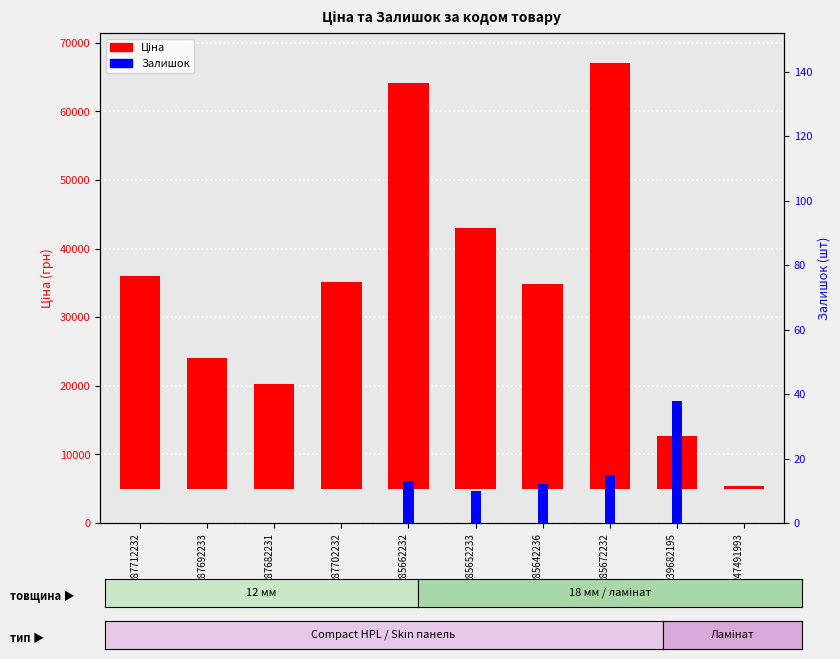

What is the greatest value displayed?

62116.9